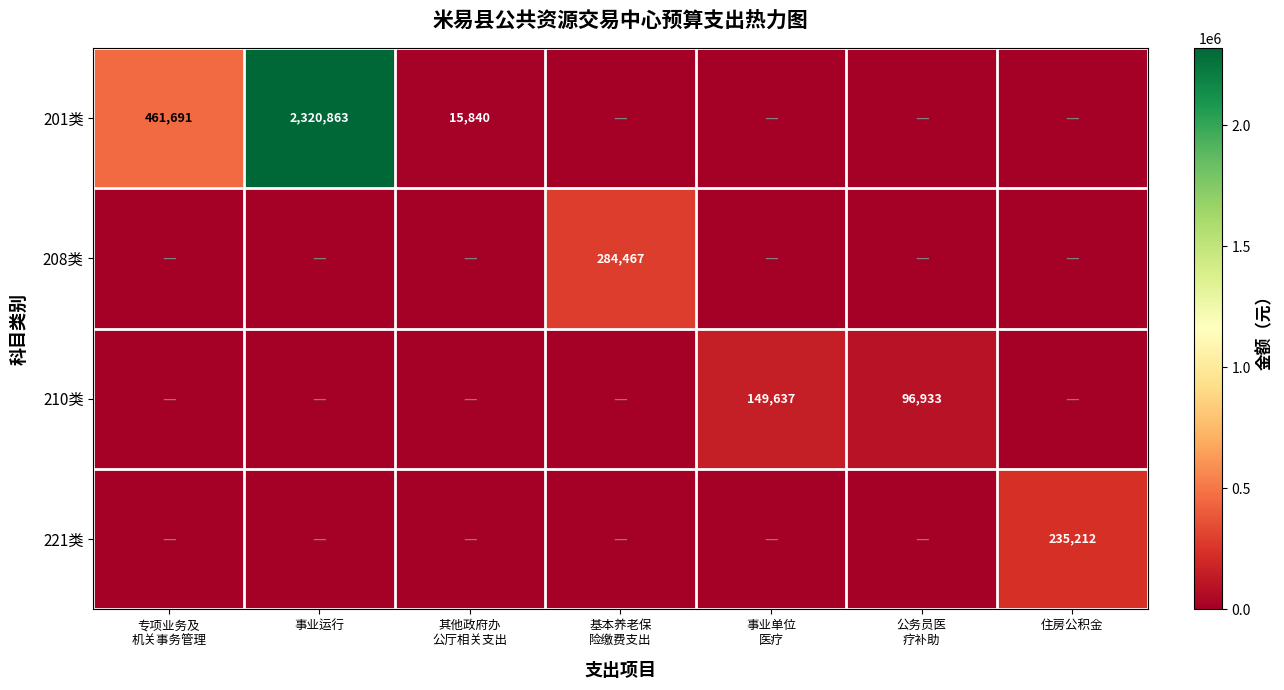

At which category does the chart reach its peak across all series?

事业运行